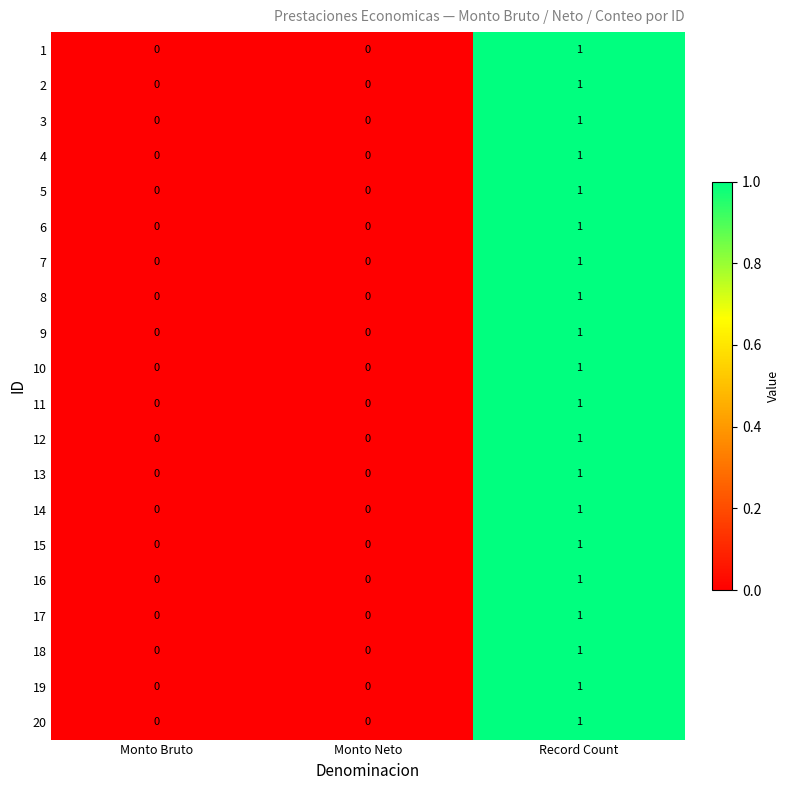

How many 6 values are between 0 and 1?

3